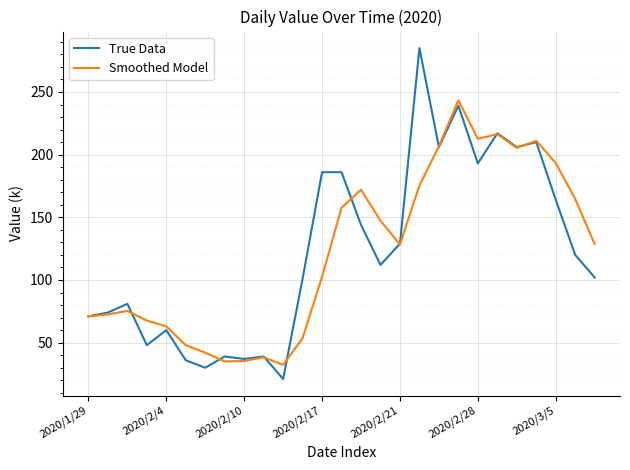

List the series in order of their peak value, highest first.

True Data, Smoothed Model